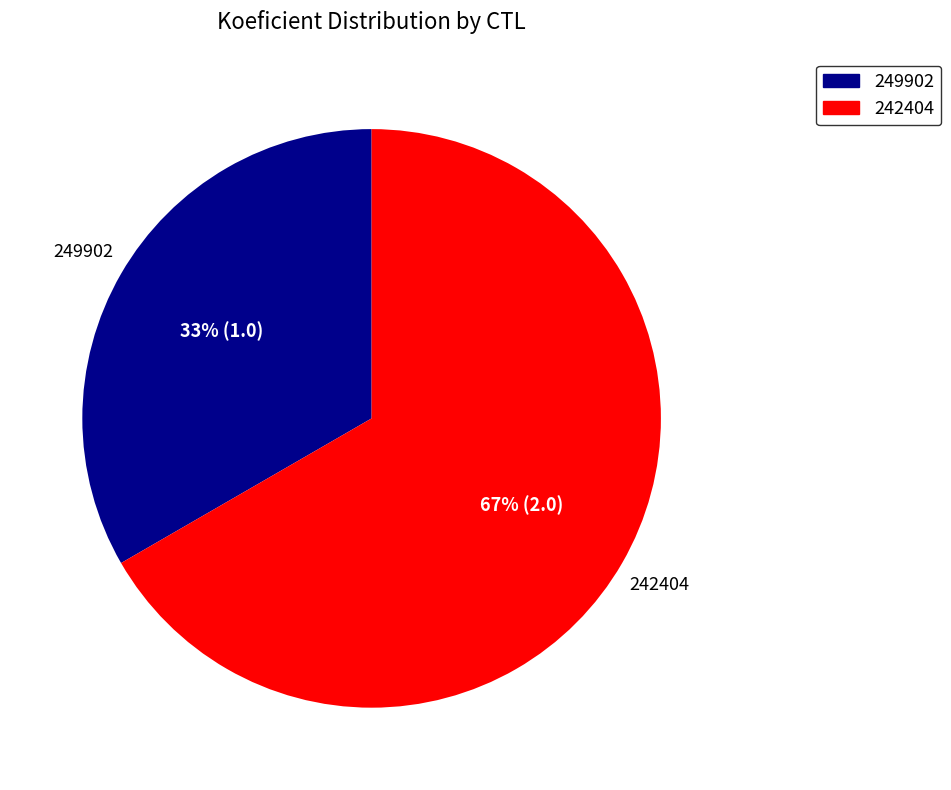

To the nearest percent, what percentage of the pie is 249902?

33%